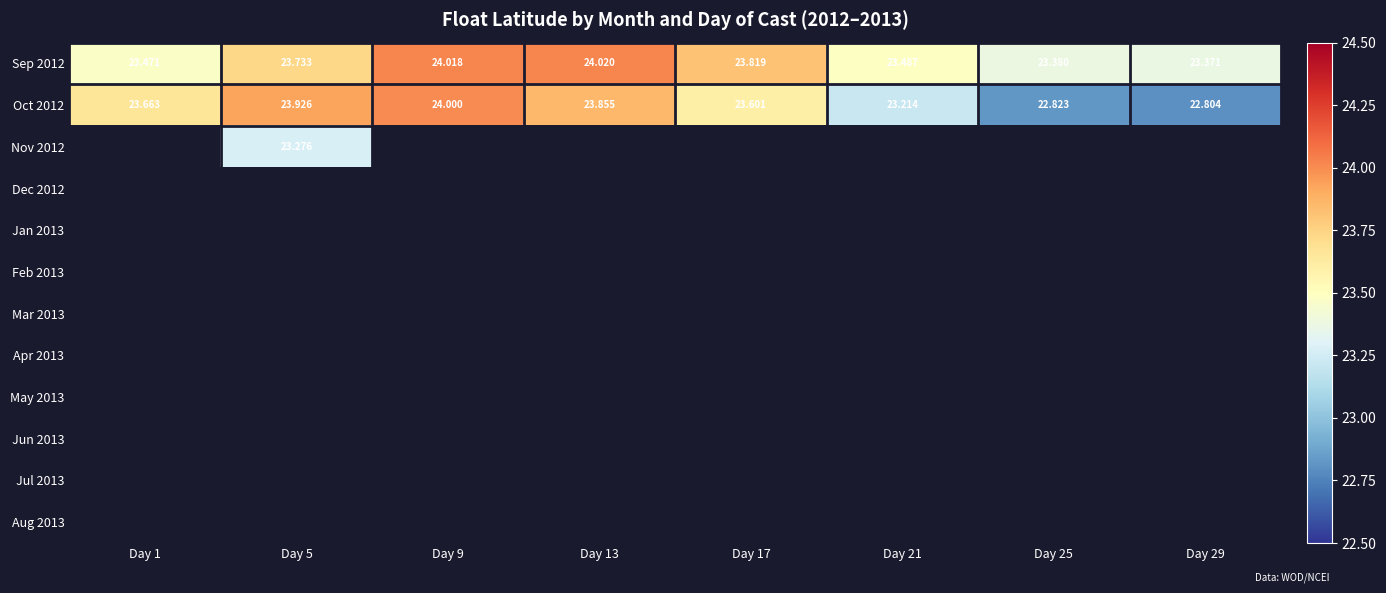

What is the greatest value displayed?

24.0